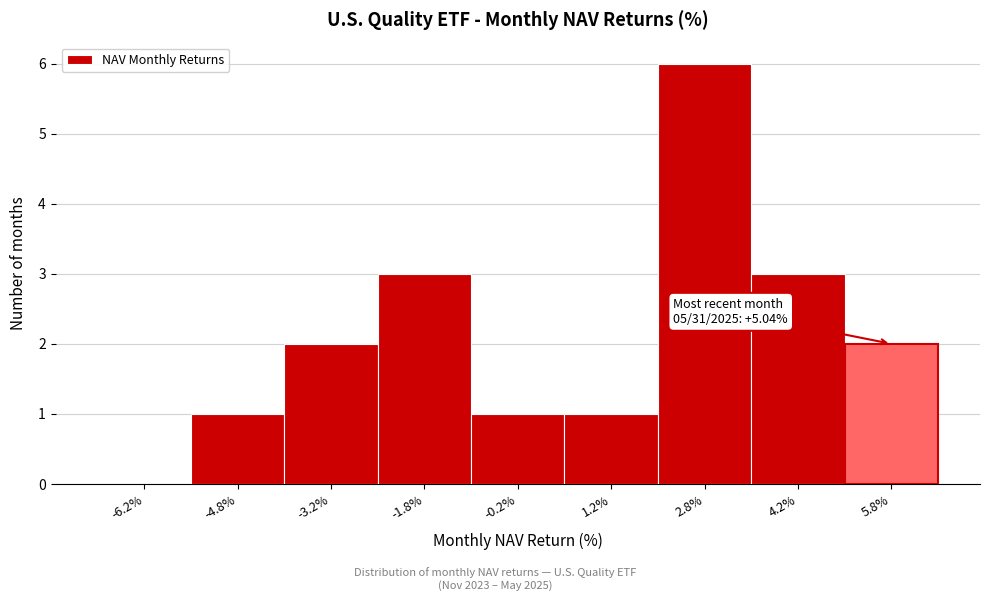

Over which range of the x-axis is the bar tallest?

2.0 to 3.5